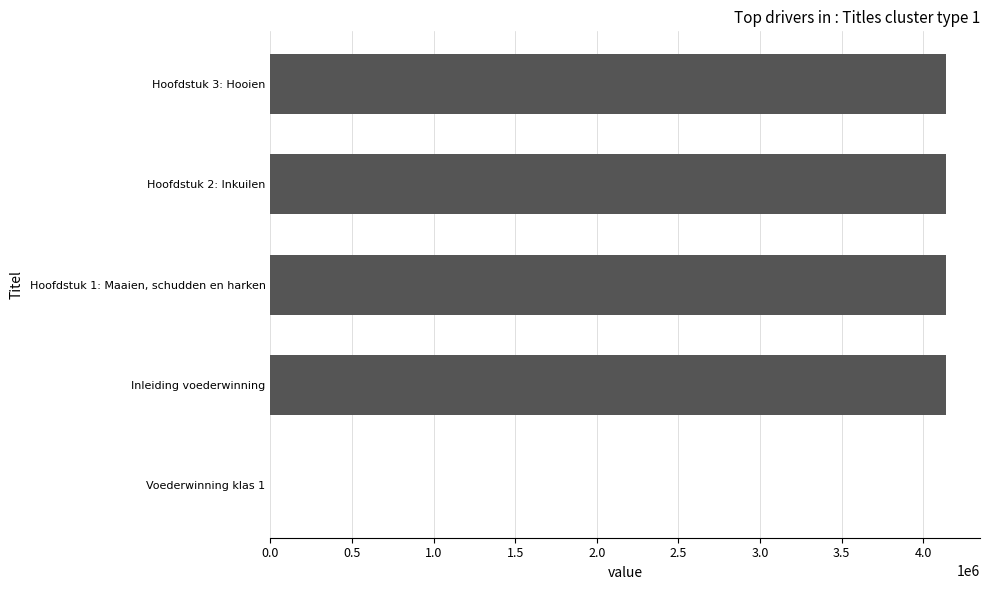

What is the change in value from Voederwinning klas 1 to Hoofdstuk 3: Hooien?

+4140353